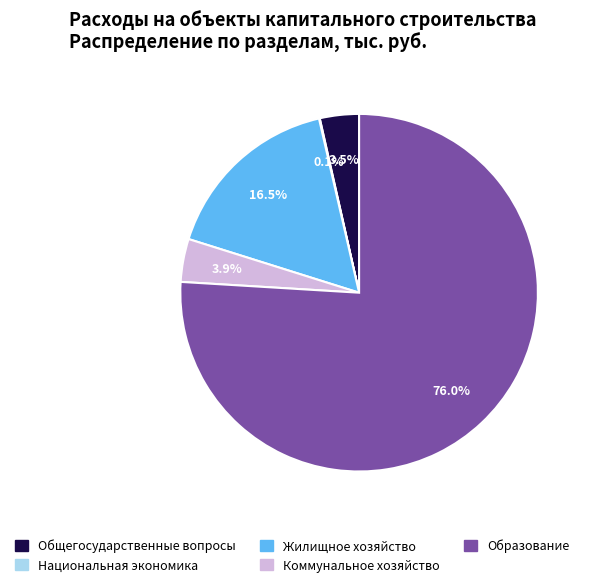

Is the sum of Общегосударственные вопросы and Образование greater than half?

Yes